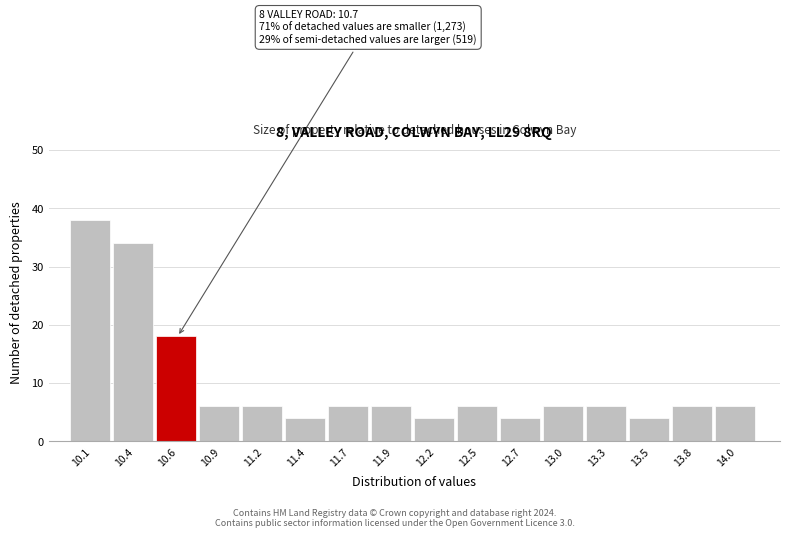

Reading left to right, what are all the values shown in this chart?

38	34	18	6	6	4	6	6	4	6	4	6	6	4	6	6